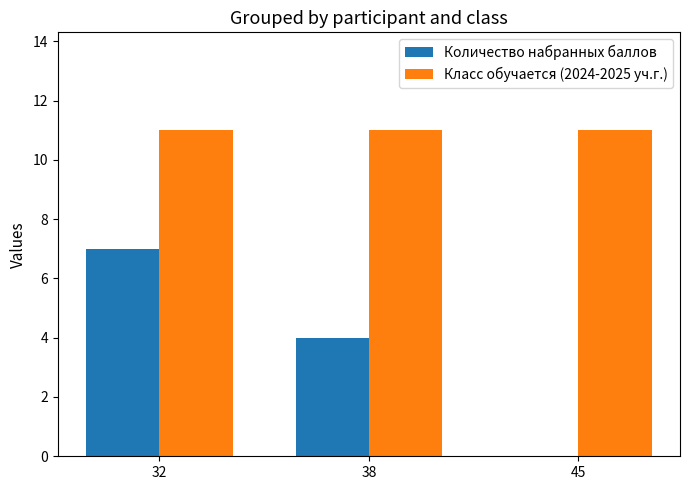

What is the average value of the Класс обучается (2024-2025 уч.г.) series?

11